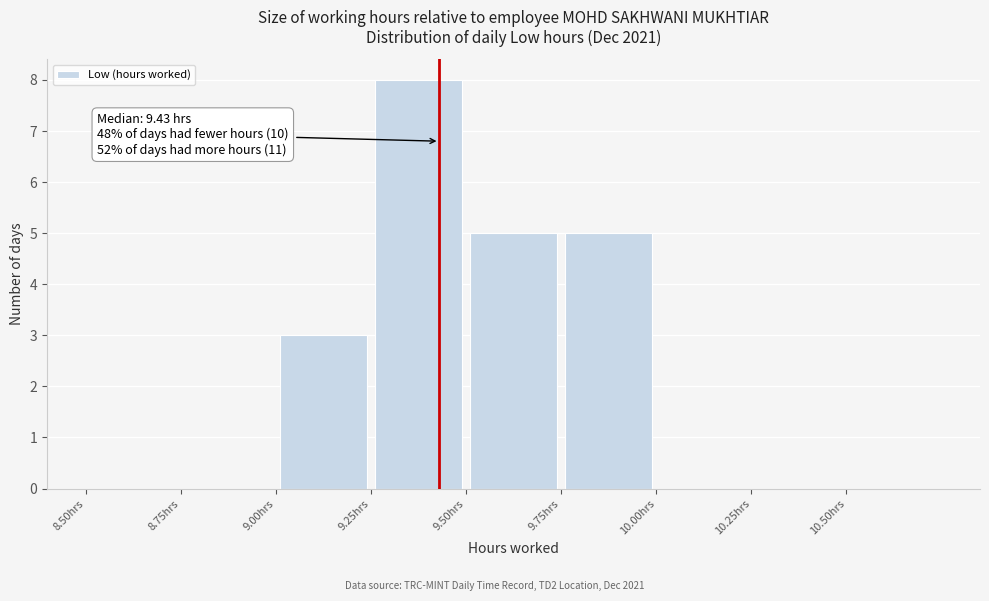

Over which range of the x-axis is the bar tallest?

9.25 to 9.50